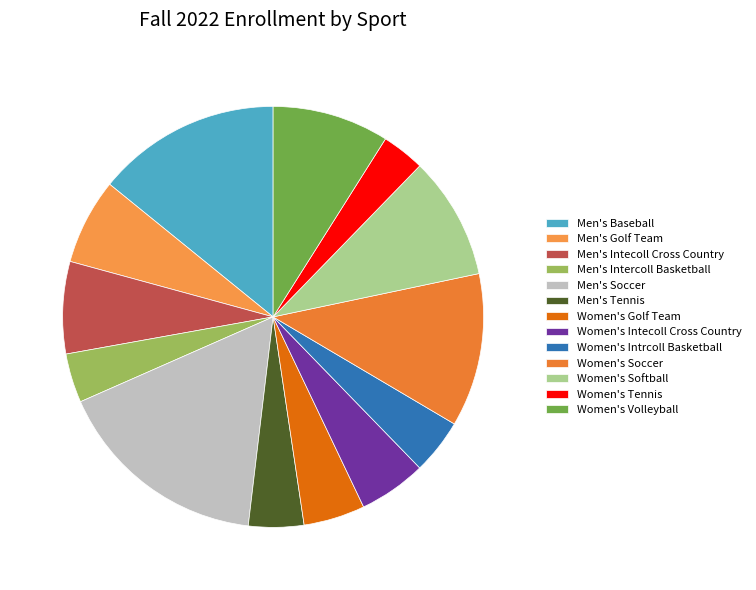

Rank the categories by value from highest to lowest.

Men's Soccer, Men's Baseball, Women's Soccer, Women's Softball, Women's Volleyball, Men's Intecoll Cross Country, Men's Golf Team, Women's Intecoll Cross Country, Women's Golf Team, Men's Tennis, Women's Intrcoll Basketball, Men's Intercoll Basketball, Women's Tennis